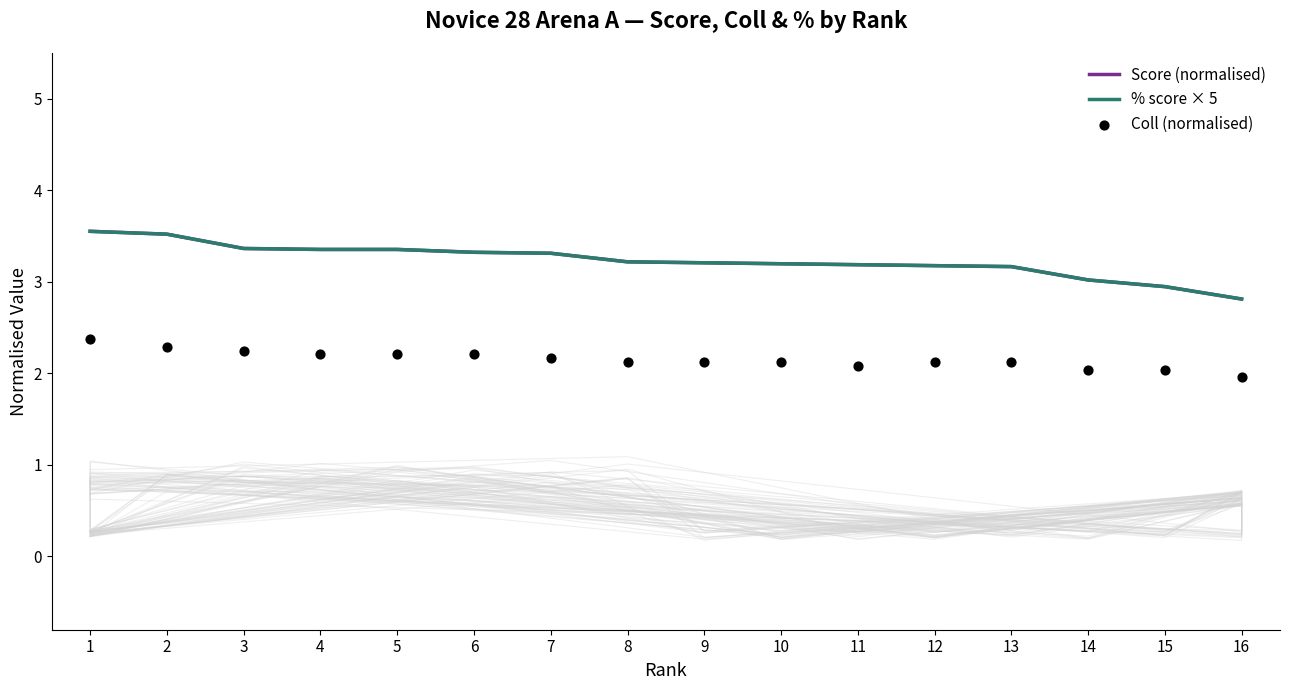

Which series has the widest spread of Y values?

Score (normalised)